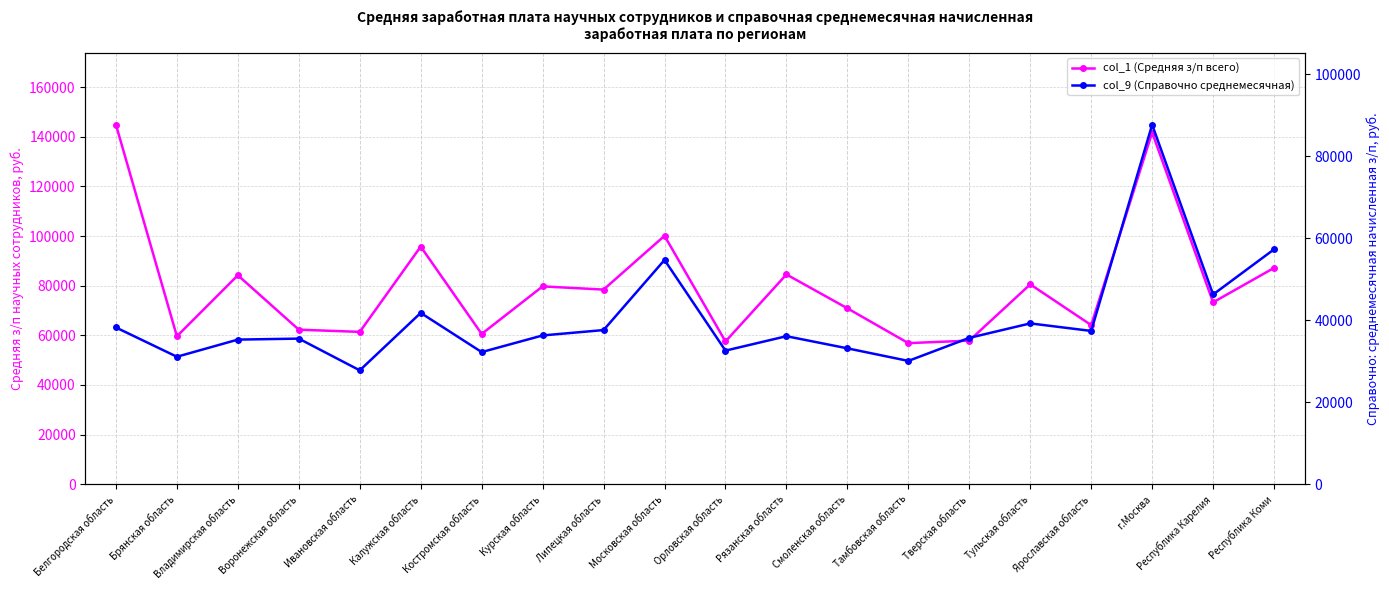

At which label does col_1 (Средняя з/п всего) first exceed 78418?

Белгородская область